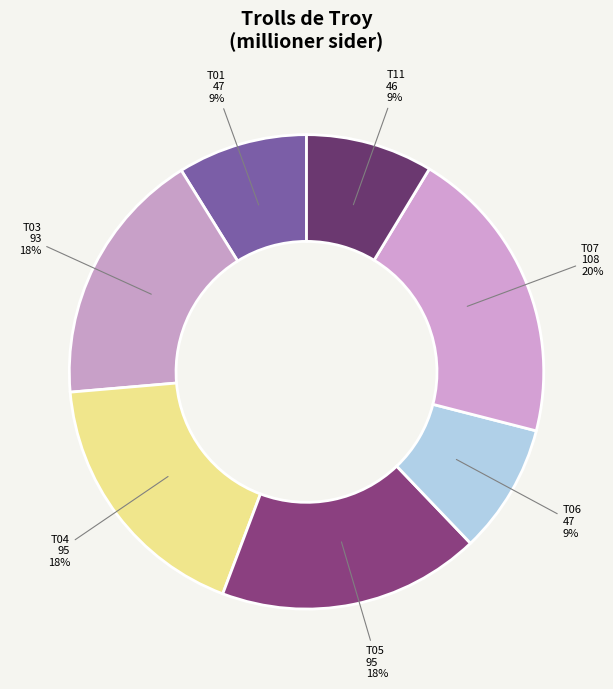

To the nearest percent, what portion does T03 represent?

18%